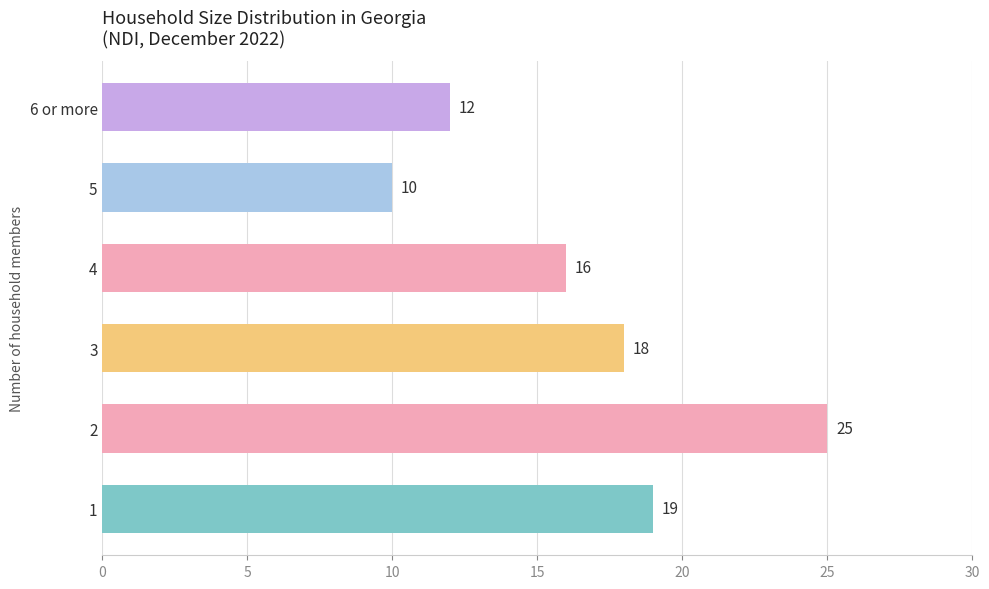

How many series are shown in this chart?

1